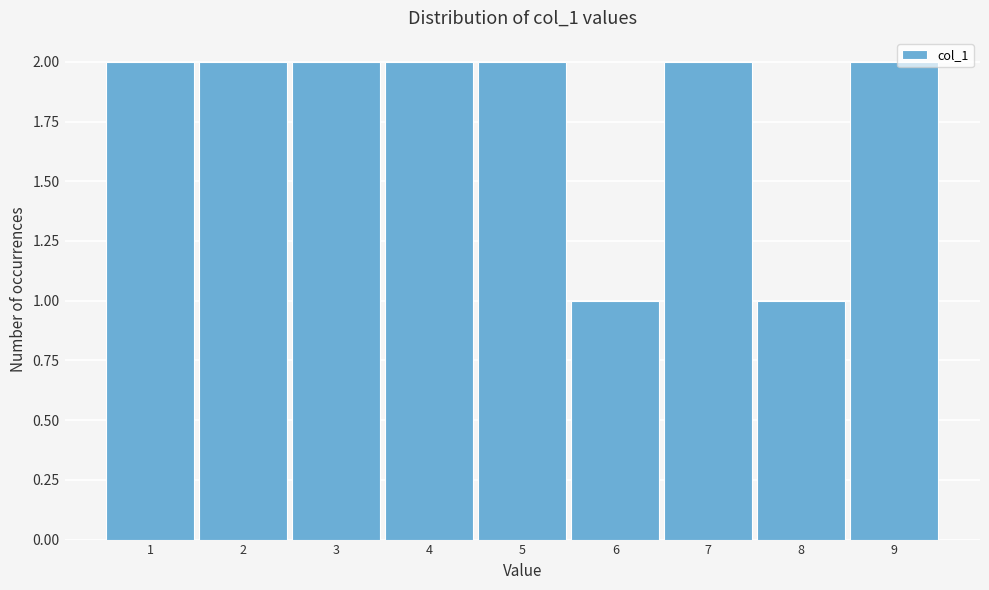

How tall is the bar that spans 7.5 to 8.5 on the x-axis? The values are not printed on the chart, so give them approximately, as read against the axis.

1